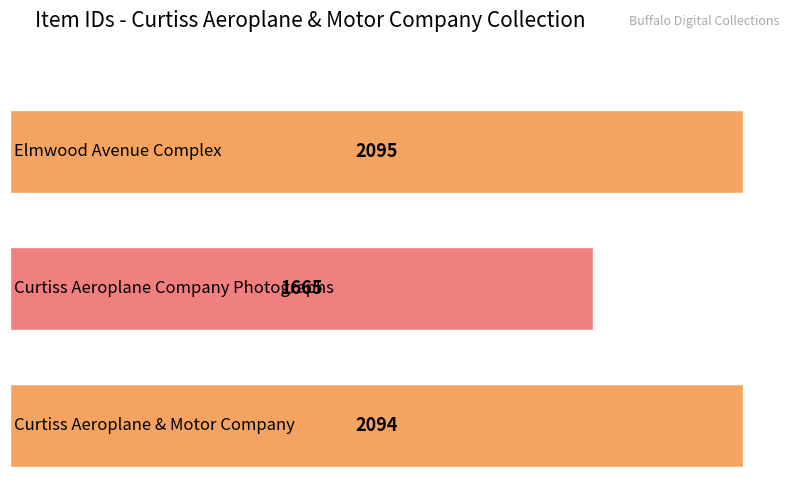

Rank the categories by value from lowest to highest.

Curtiss Aeroplane Company Photographs, Curtiss Aeroplane & Motor Company, Elmwood Avenue Complex